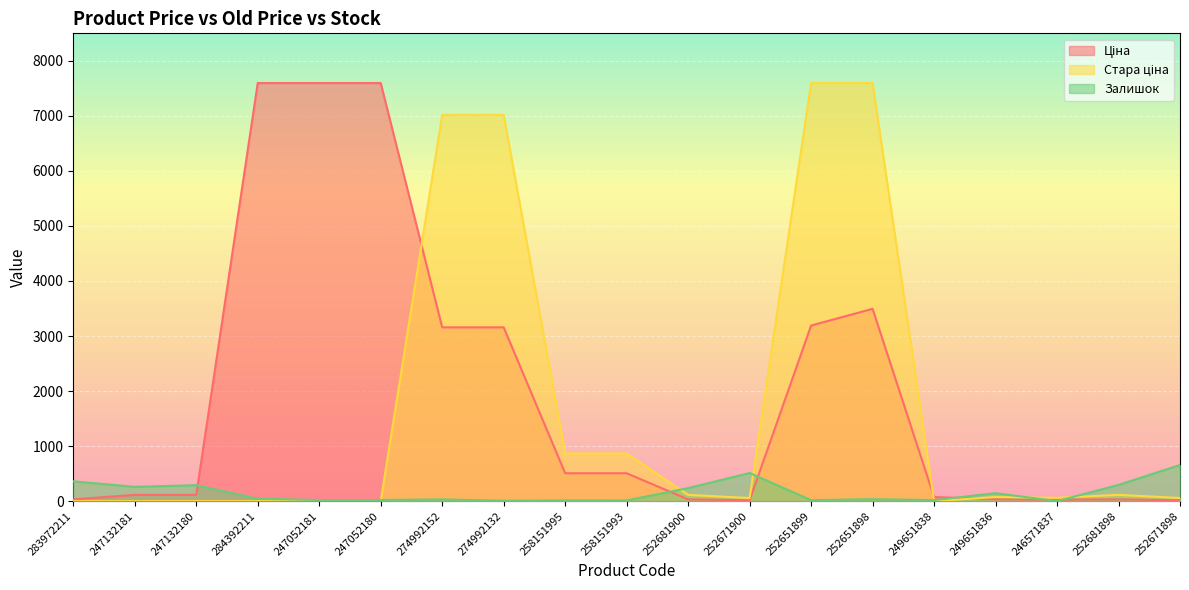

Where does the Залишок series first go above 35?

283972211